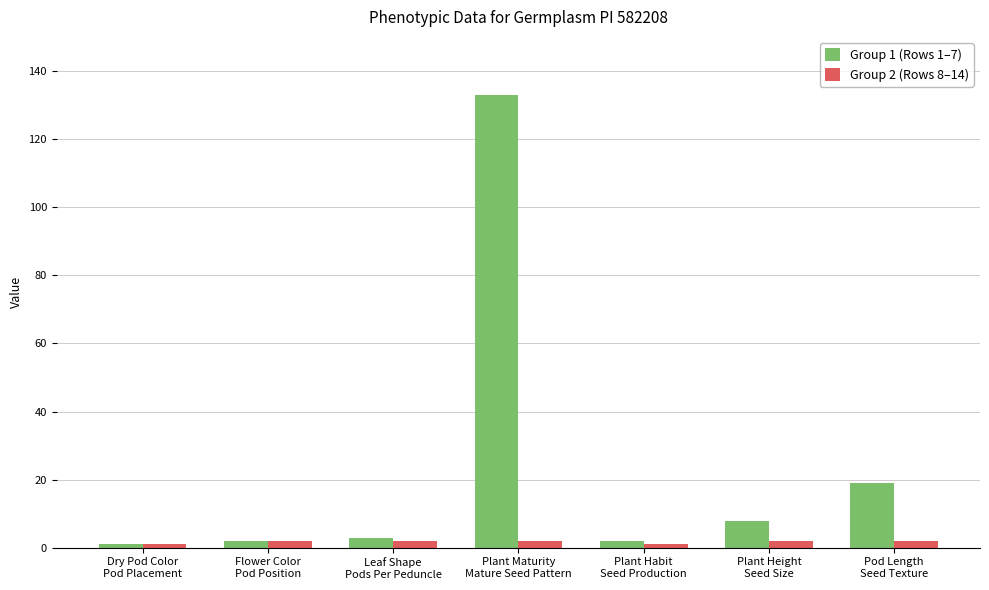

What is the sum of all Group 2 (Rows 8–14) values?

12